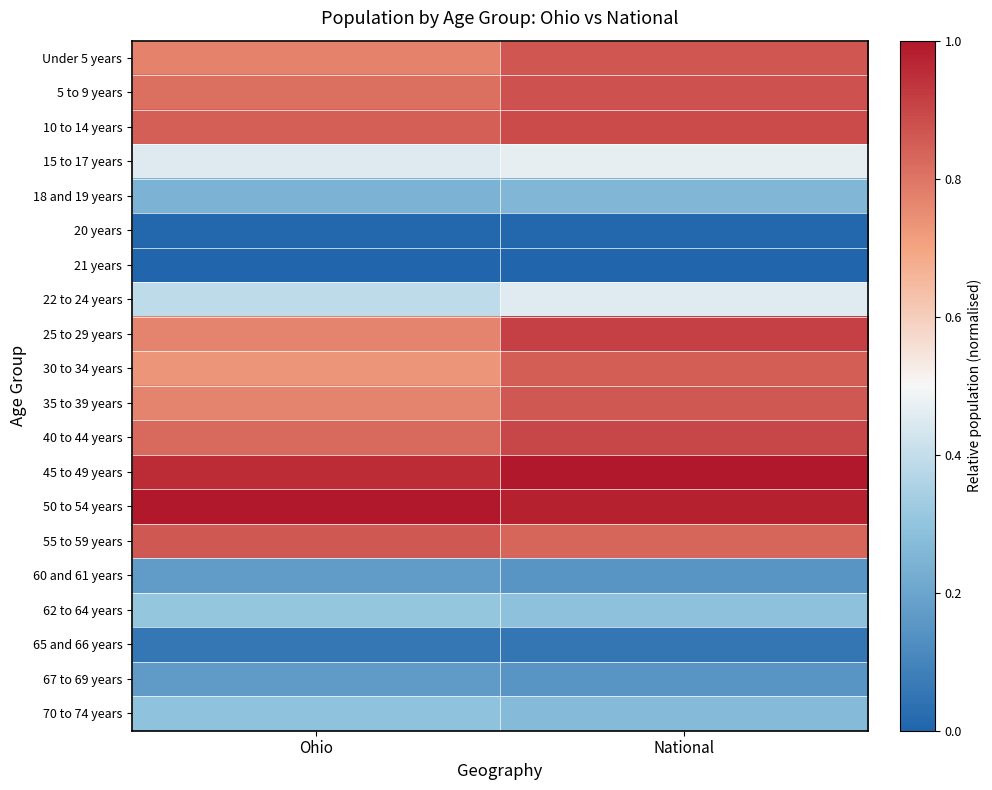

At which category is the sum across all series the highest?

National